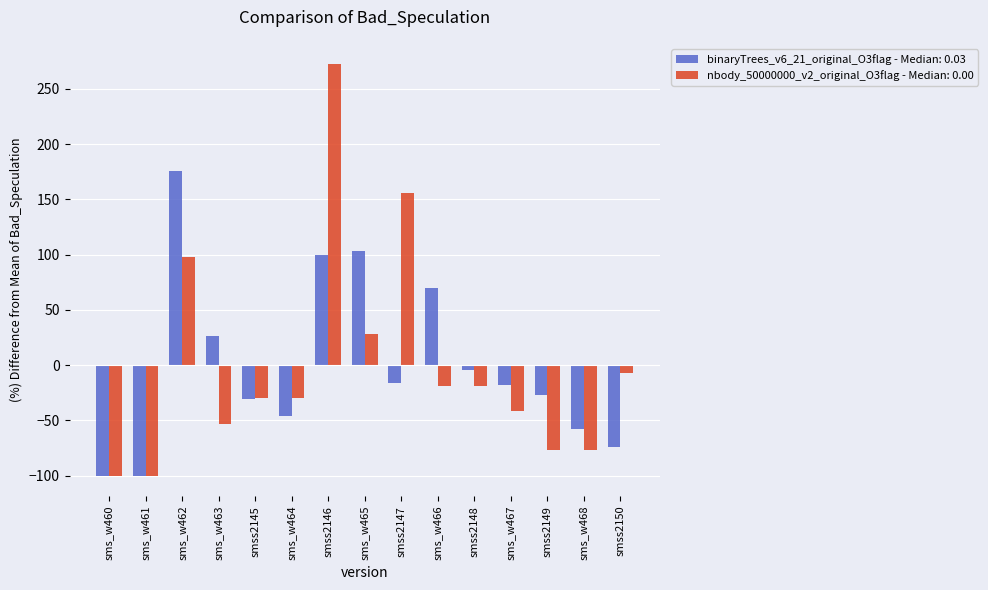

At which category does the chart reach its peak across all series?

smss2146